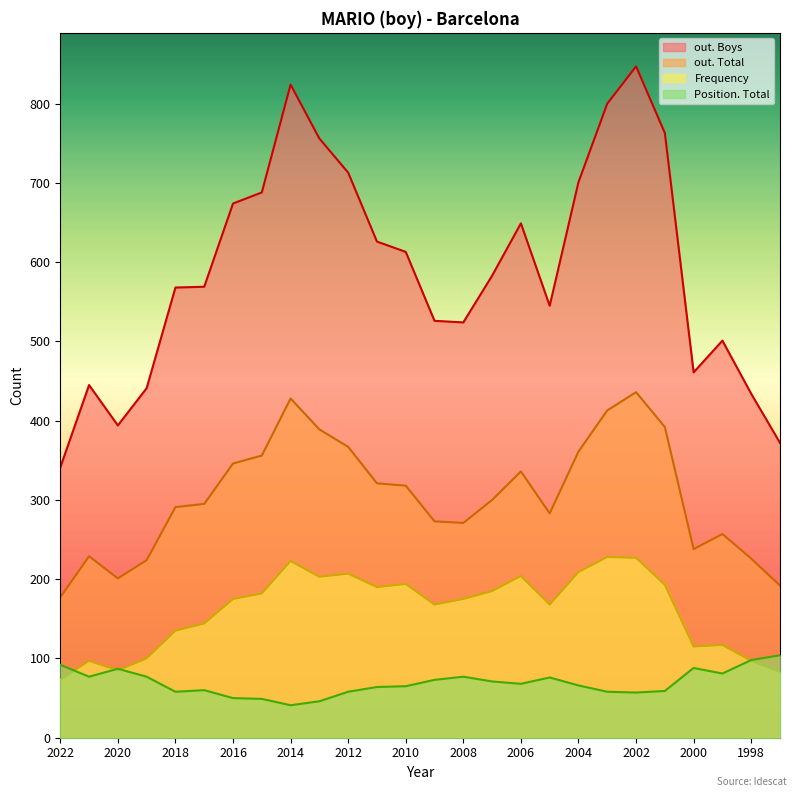

Which category has the highest value in the out. Total series?

2002